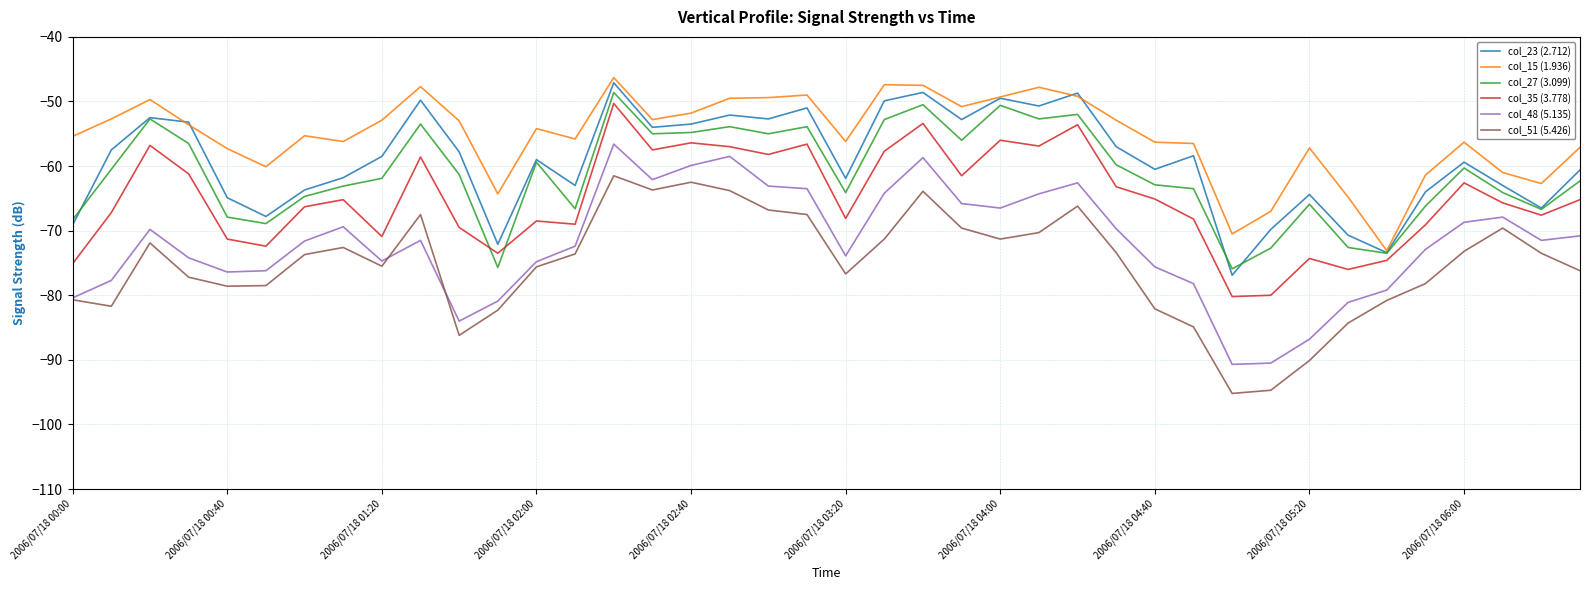

What is the minimum value shown in the chart?

-95.2